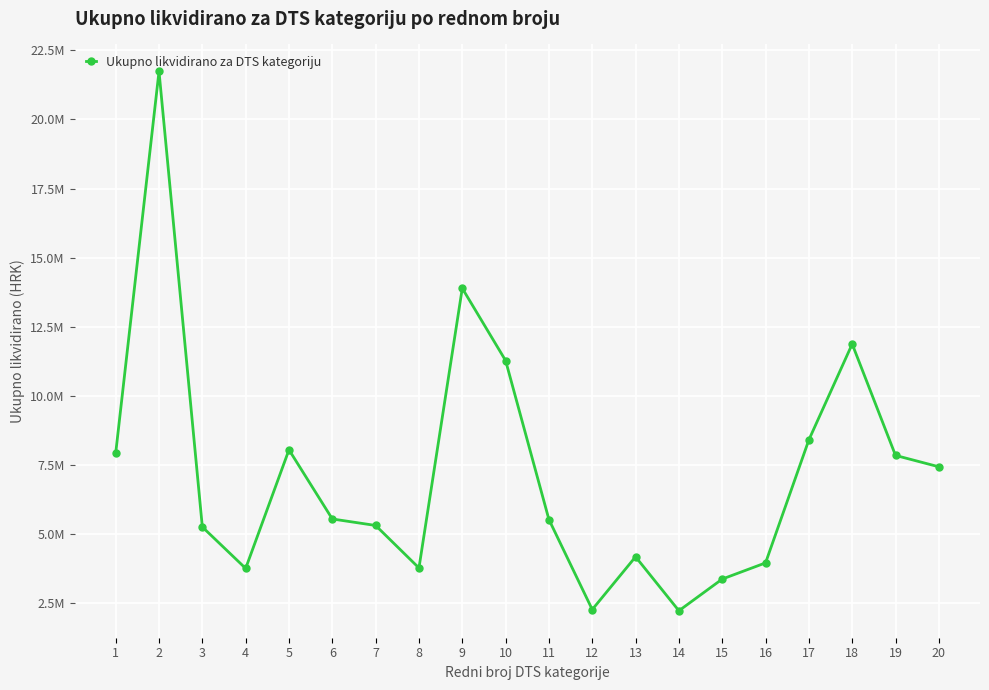

The chart shows a value of 20130899.5 at 10. True or false?

False